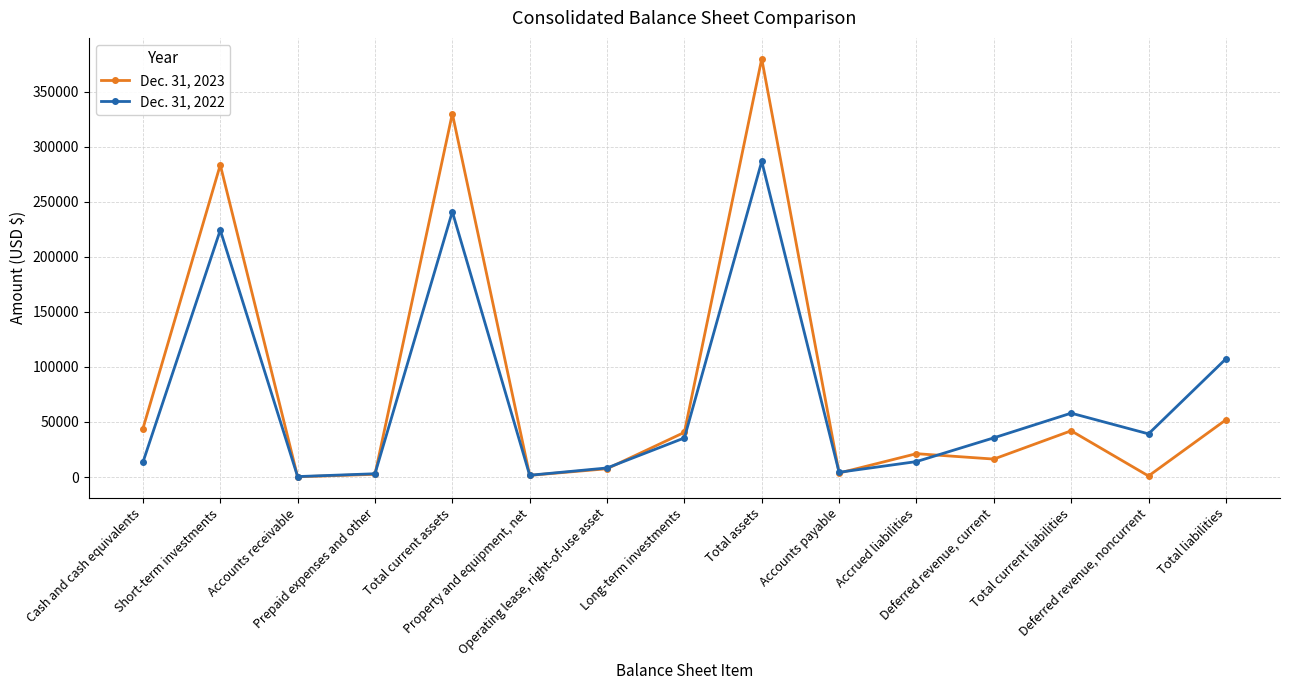

Which series changed the most between Operating lease, right-of-use asset and Long-term investments?

Dec. 31, 2023